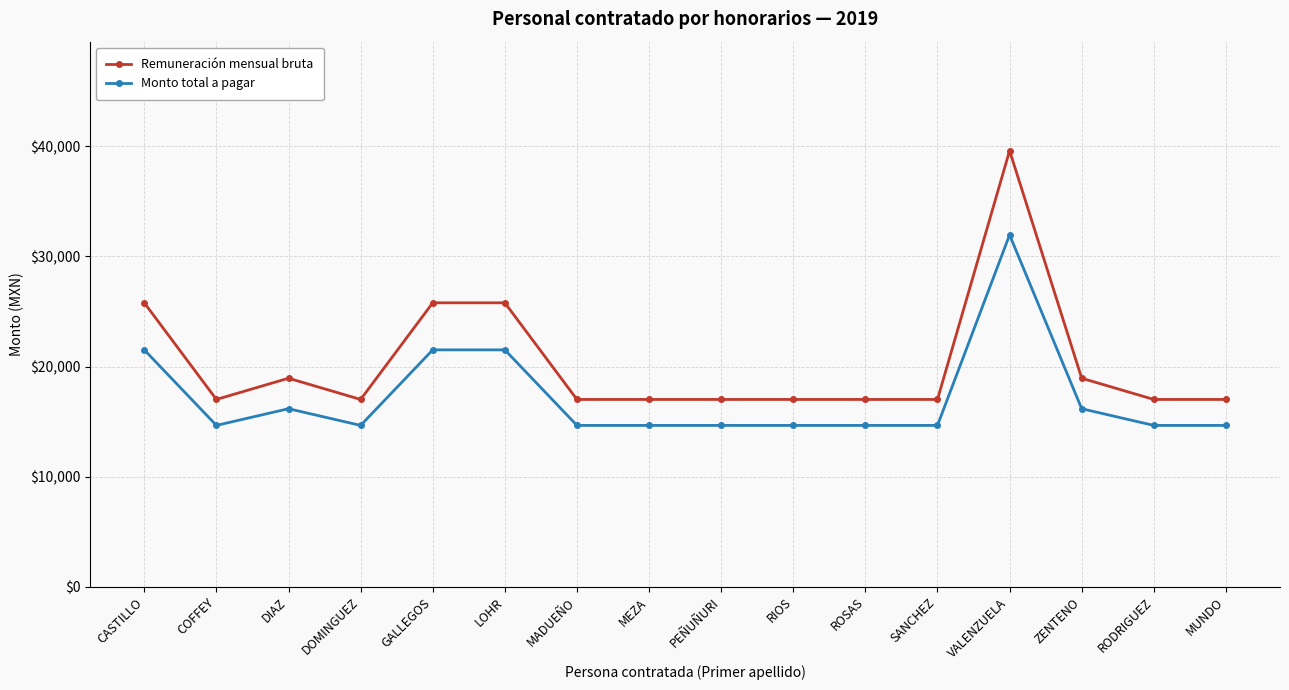

Does the chart have visible grid lines?

Yes